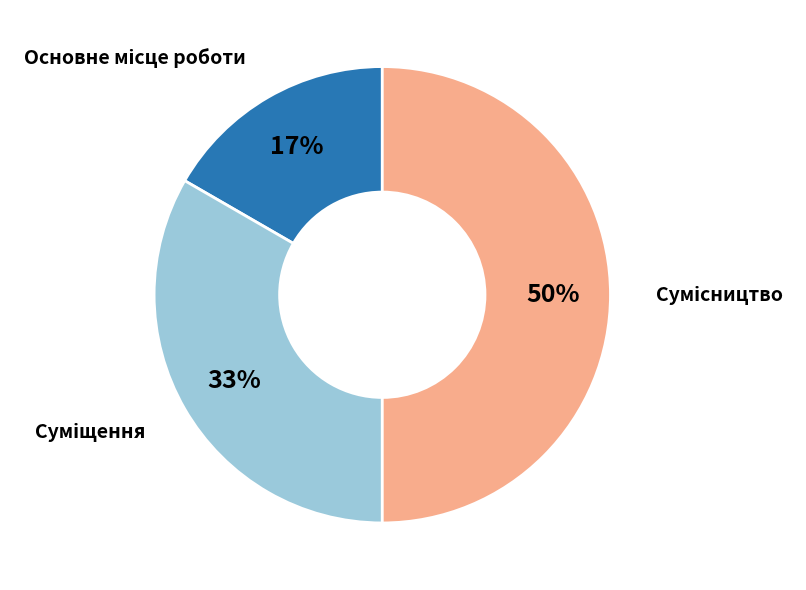

To the nearest percent, what is the average slice percentage?

33%